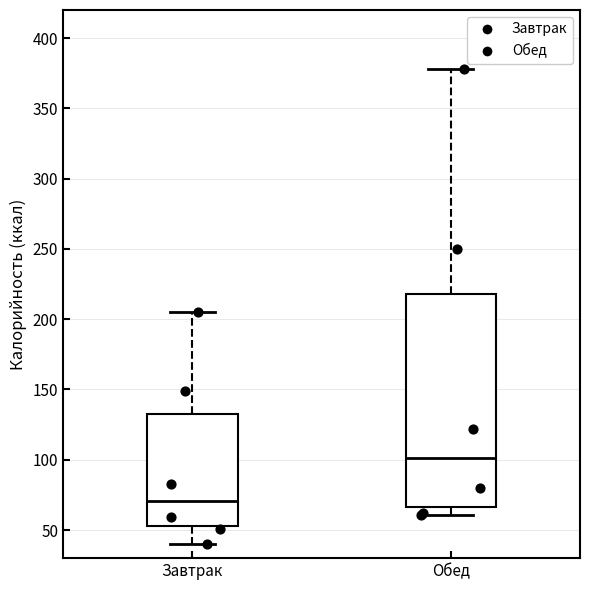

Which box is the tallest, from its lower edge to its upper edge?

Обед